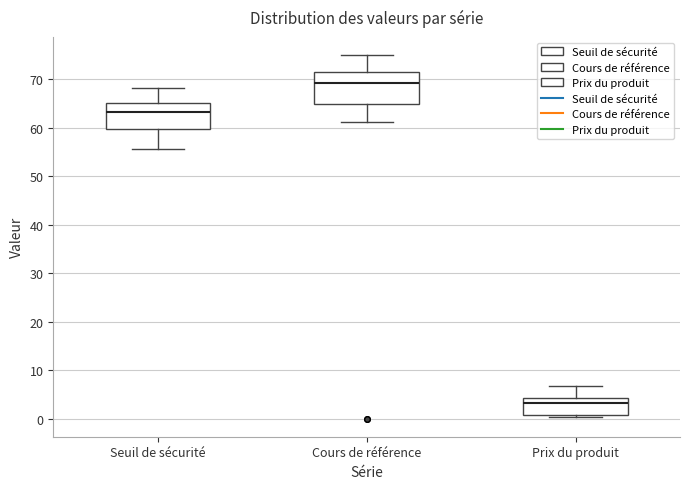

Which box has the highest median line?

Cours de référence